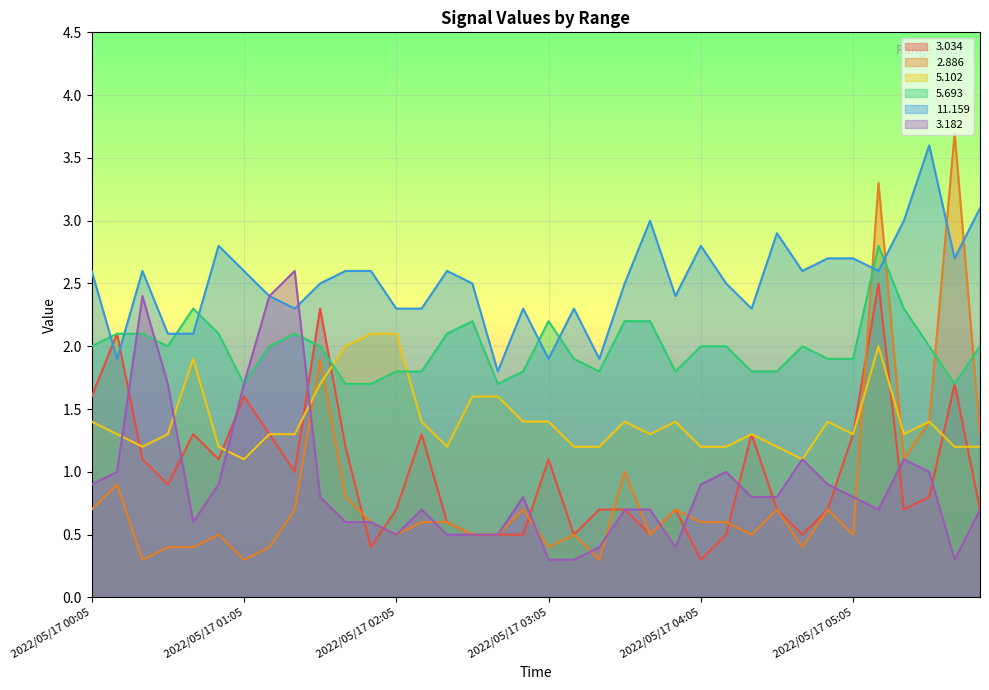

After their last crossing, which series has the higher values:   5.693 or   3.034?

  5.693